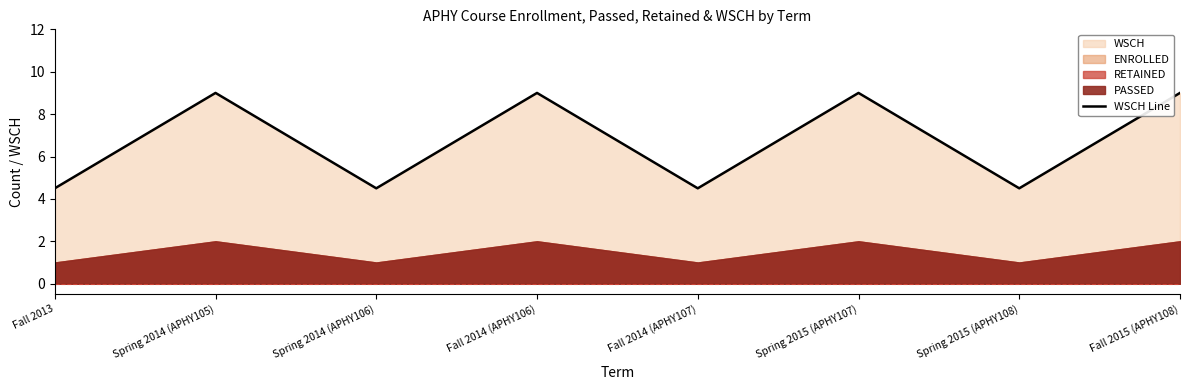

Count the number of categories in the chart.

8